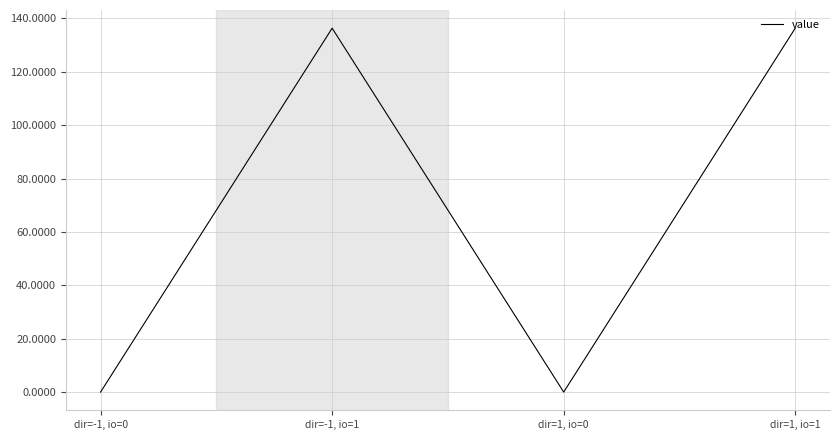

What is the greatest value displayed?

136.3